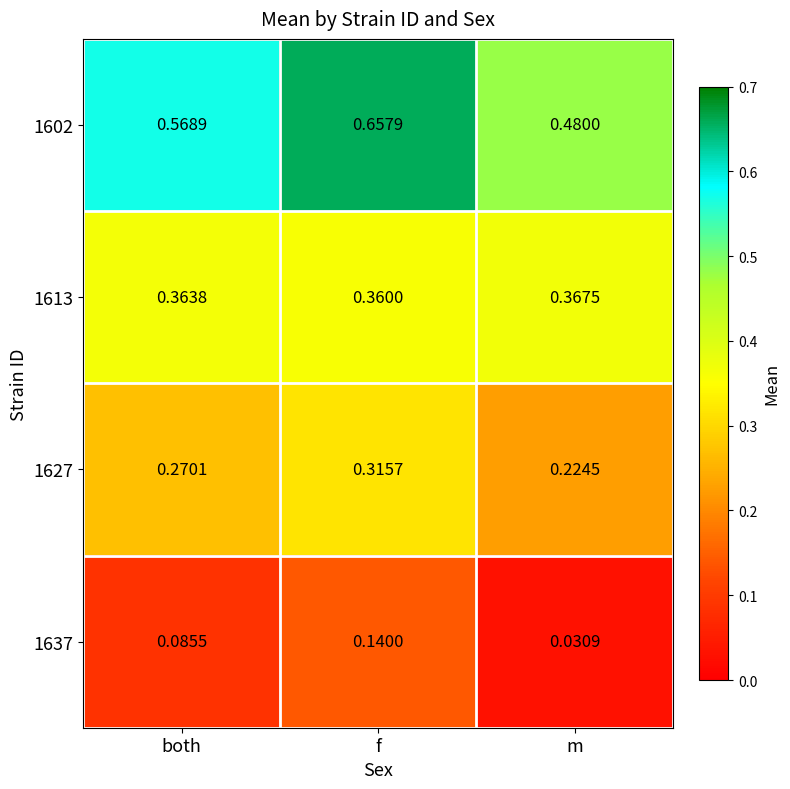

Which category has the lowest value in the 1637 series?

m